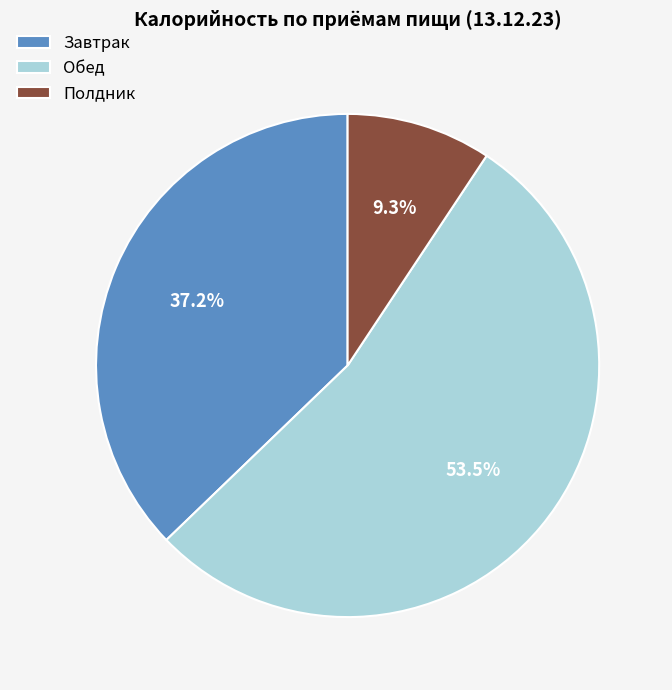

How many slices are in this pie chart?

3